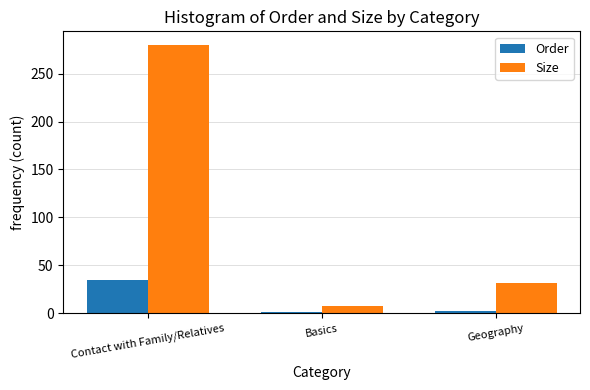

What is the label of the 2nd bar from the left?

Basics